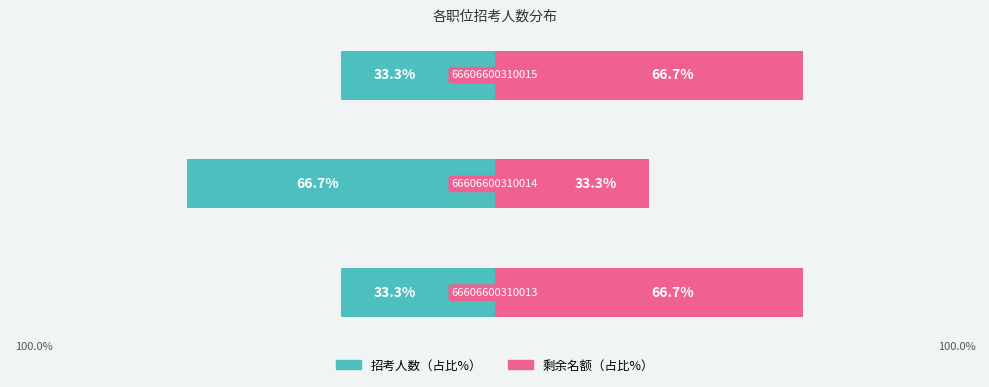

Which series changed the most between 0 and 1?

招考人数（占比%）